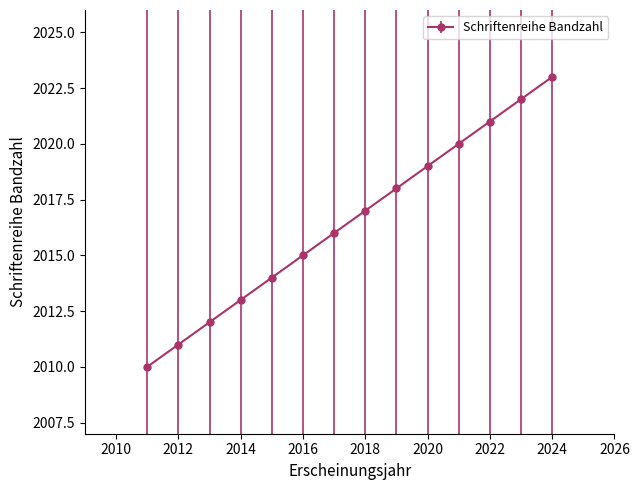

What is the value of the 10th point from the left?

2019